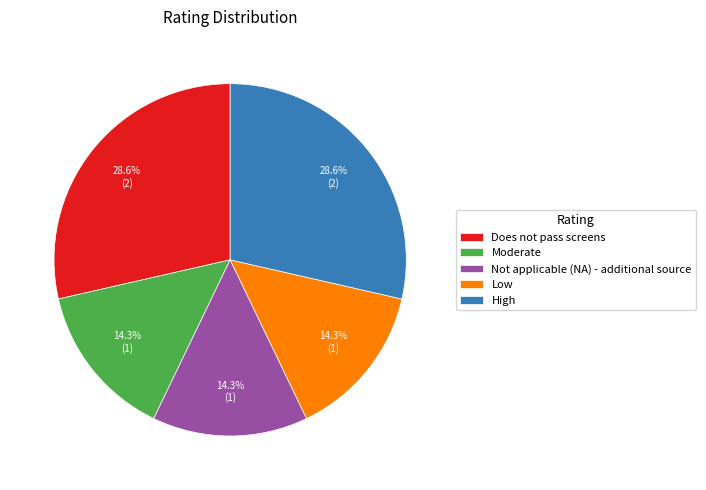

To the nearest percent, what is the average slice percentage?

20%